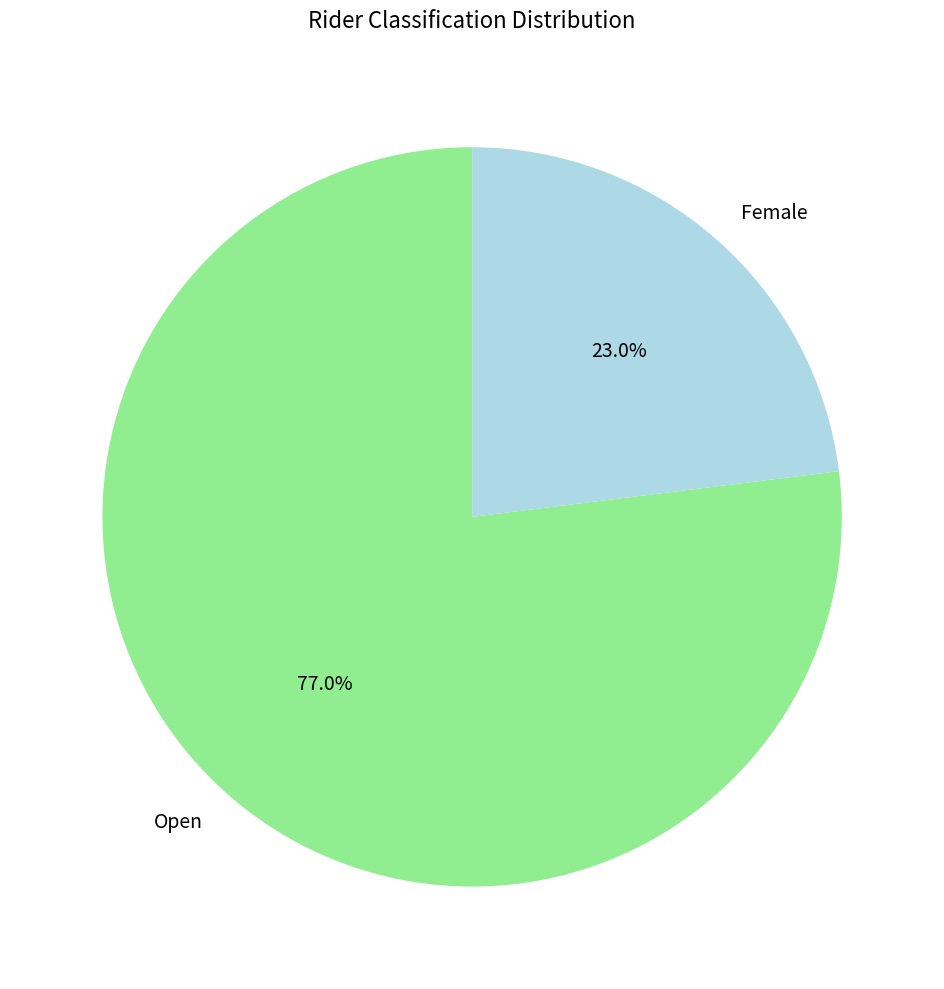

Which slice represents more than half of the pie?

Open